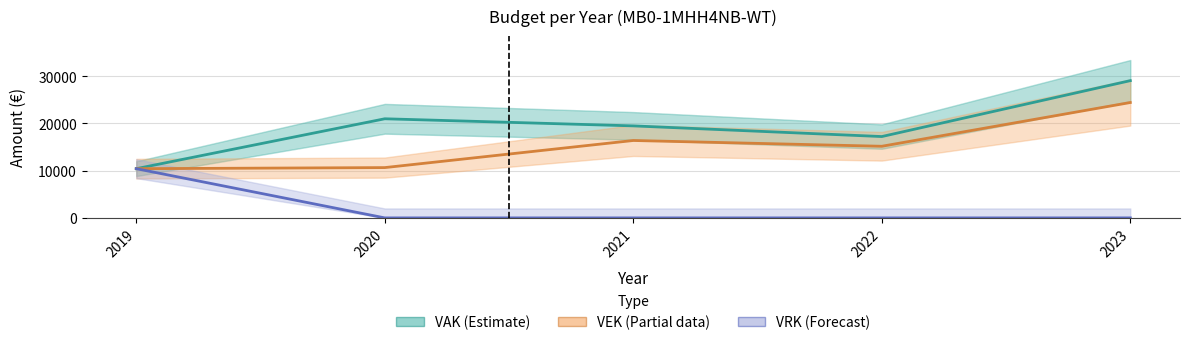

Which series has the largest total across all categories?

VAK